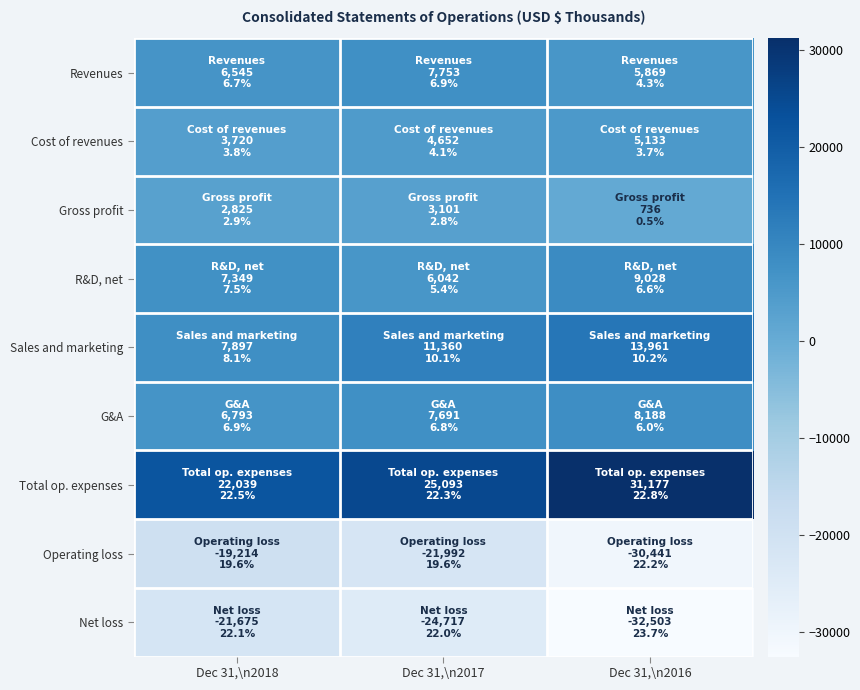

Which label corresponds to the largest value in the chart?

Dec 31,\n2016